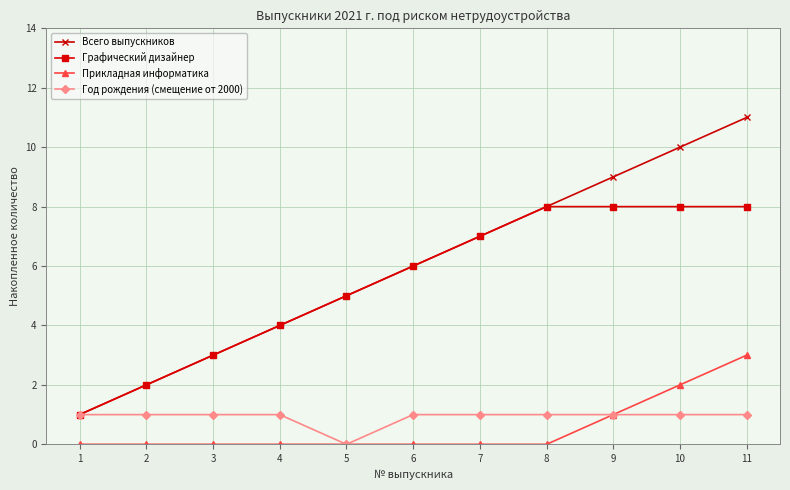

The value of Всего выпускников at 10 is 10. True or false?

True